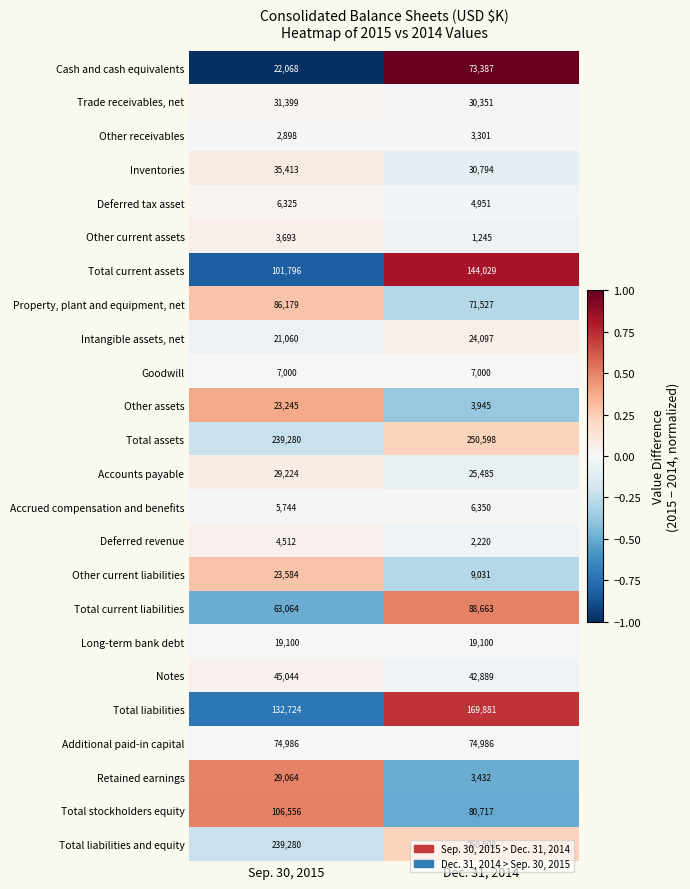

What value does the Deferred tax asset series have at Dec. 31, 2014, to the nearest 50?

4950